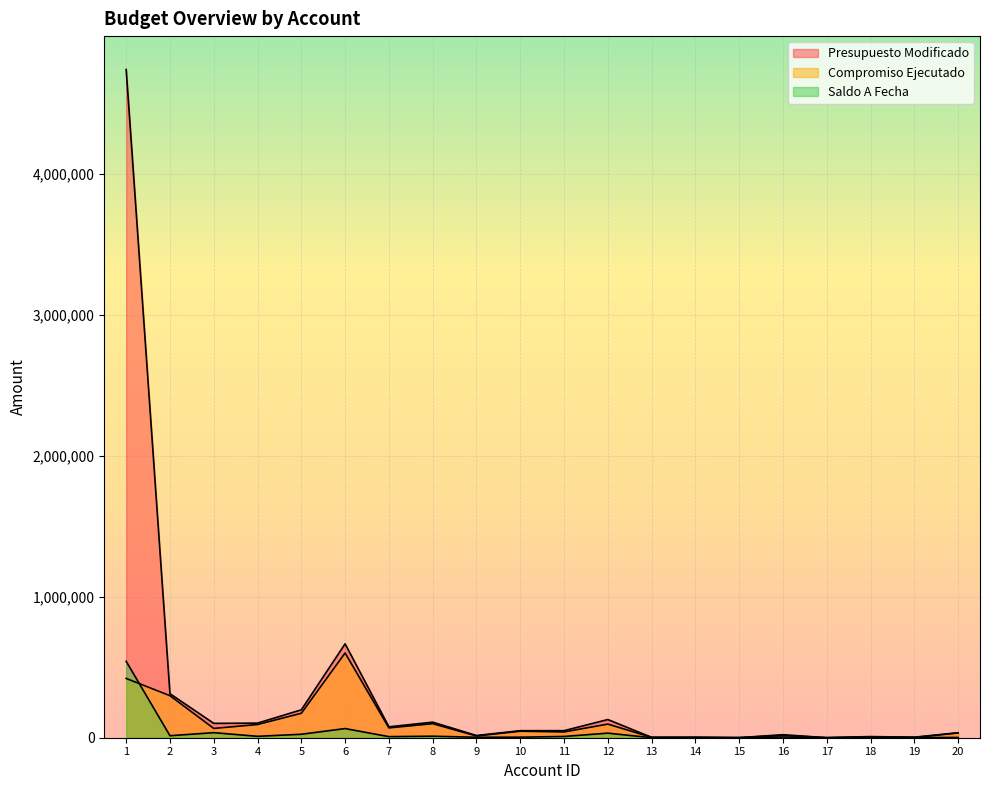

True or false: Compromiso Ejecutado and Presupuesto Modificado intersect in this chart.

False